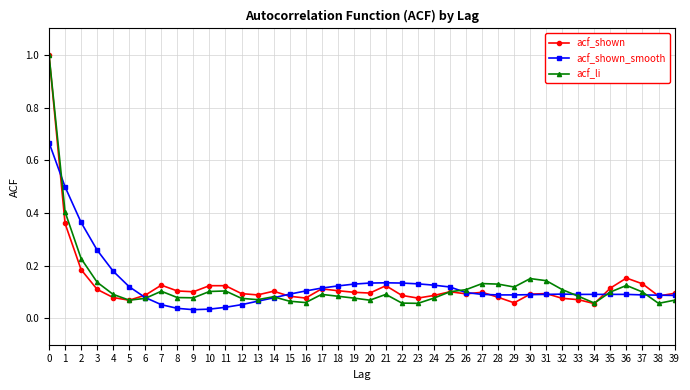

True or false: acf_shown_smooth has a value of 0.1 at 25.

True